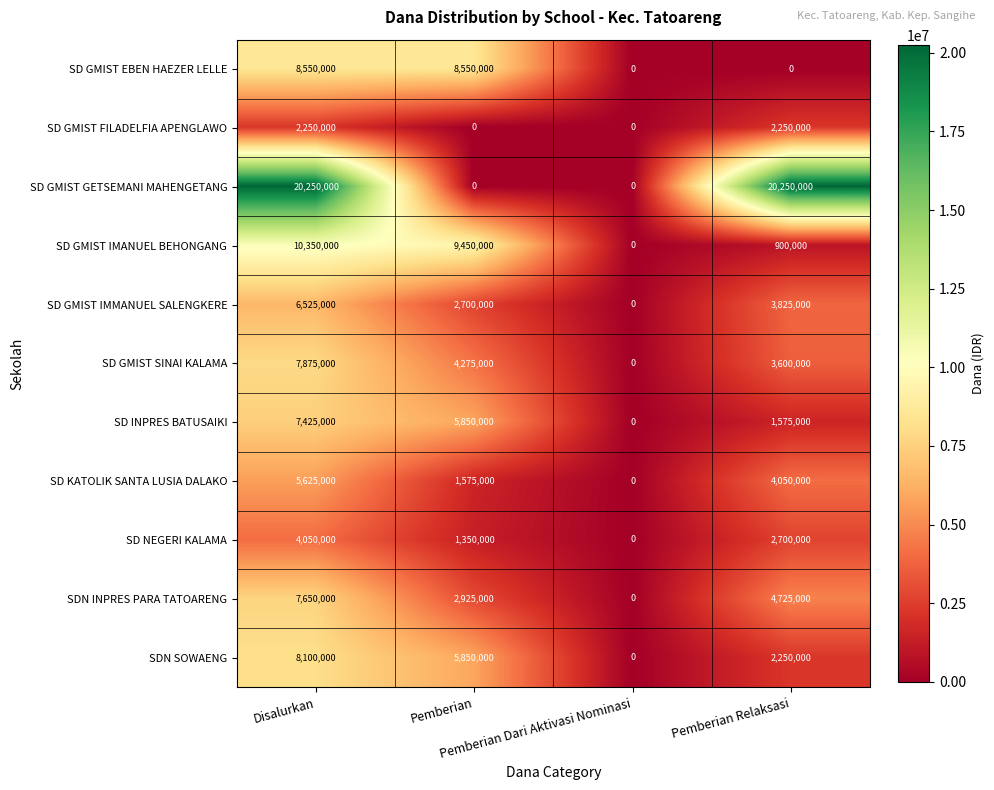

How many distinct data groups are displayed?

11